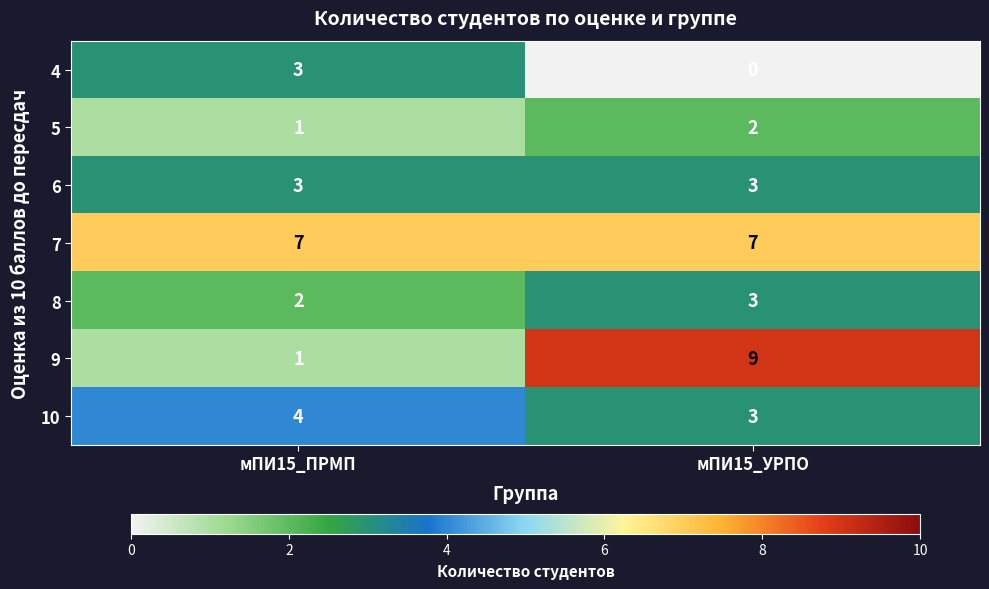

Which series changed the most between мПИ15_ПРМП and мПИ15_УРПО?

9